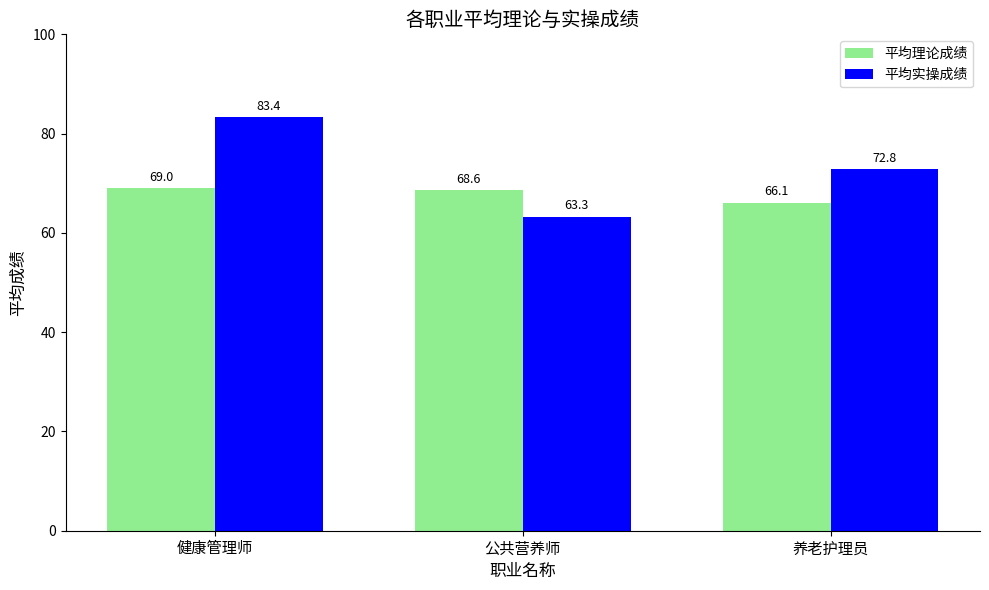

What is the difference between the maximum and minimum values in the 平均实操成绩 series?

20.1